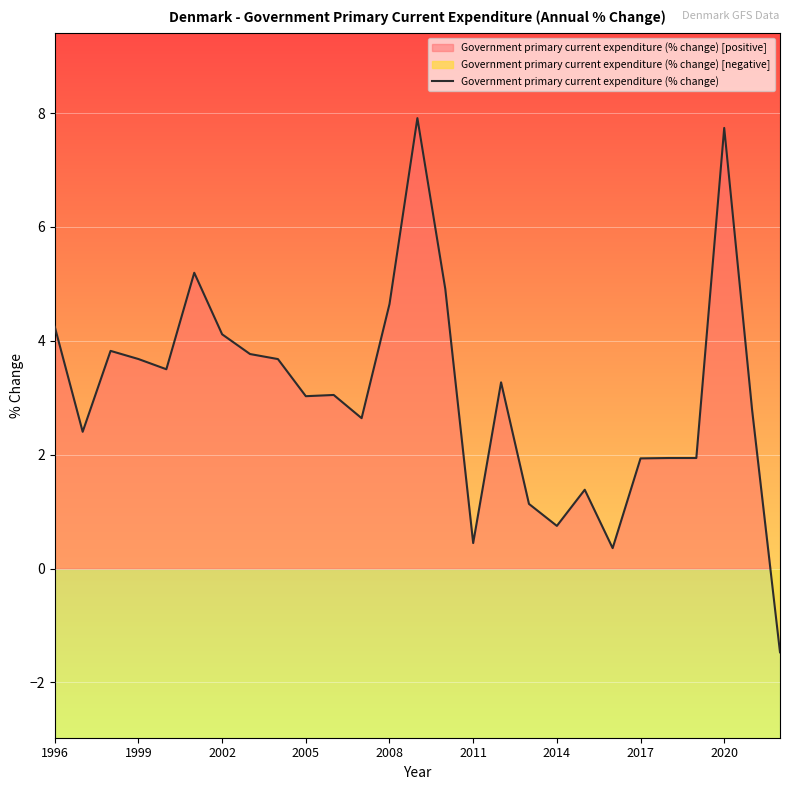

What is the greatest value displayed?

7.9